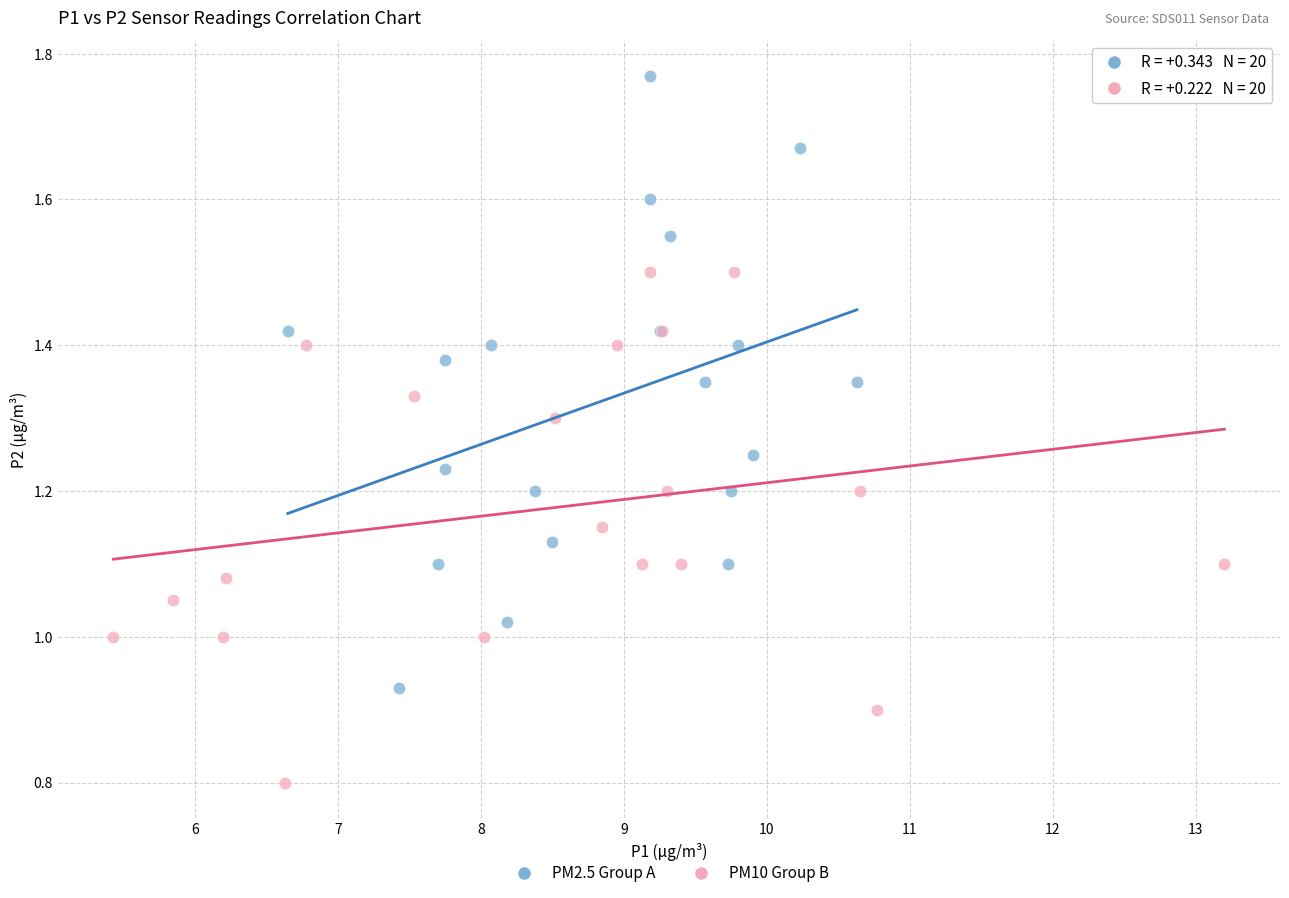

Which series contains the highest Y value?

PM2.5 Group A